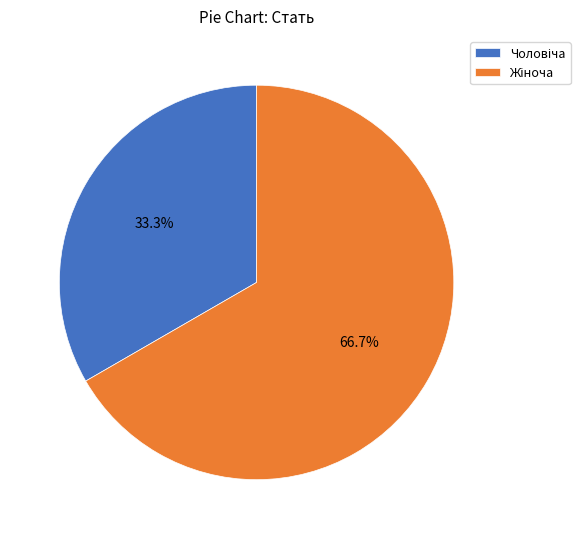

Is there any slice that represents more than half of the pie?

Yes